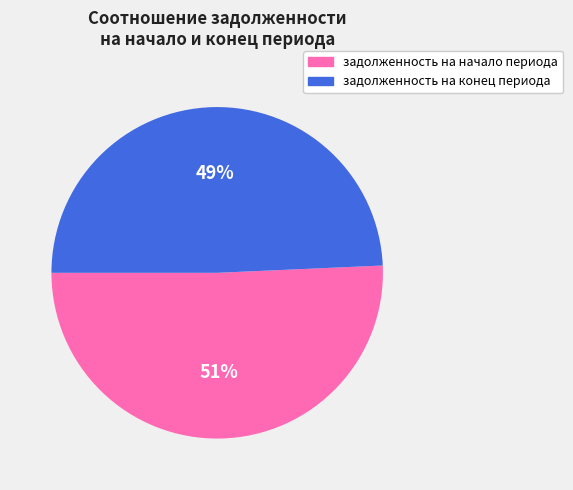

True or false: задолженность на конец периода accounts for 49% of the total.

True